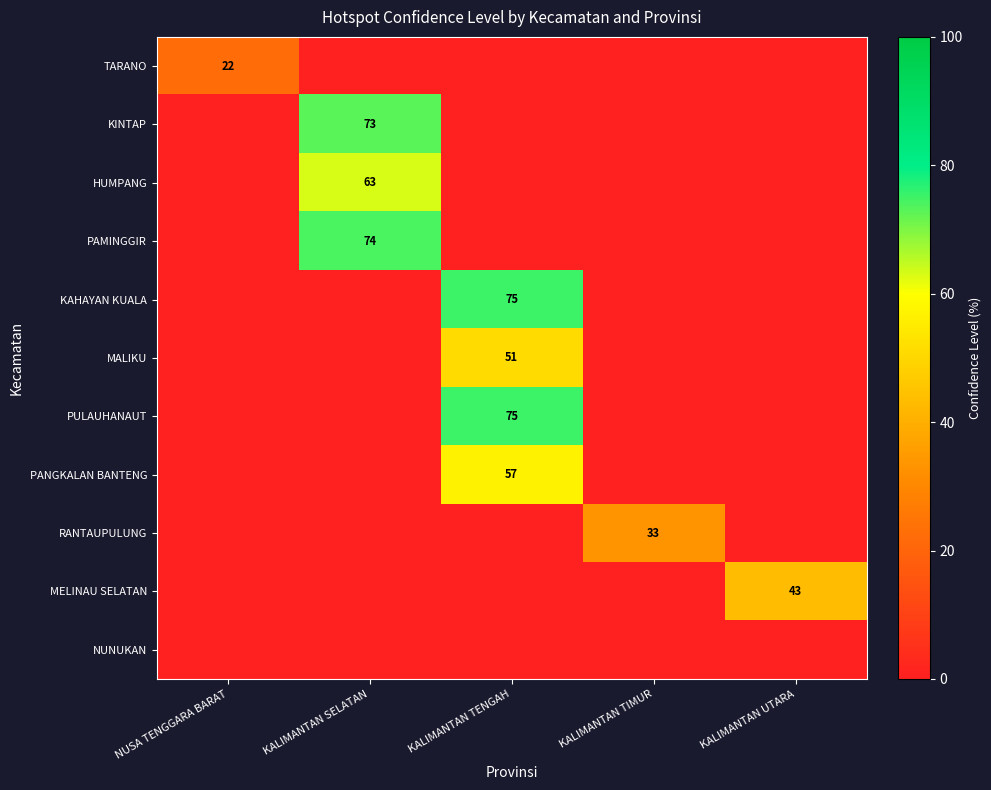

The value of KINTAP at KALIMANTAN SELATAN is 73. True or false?

True